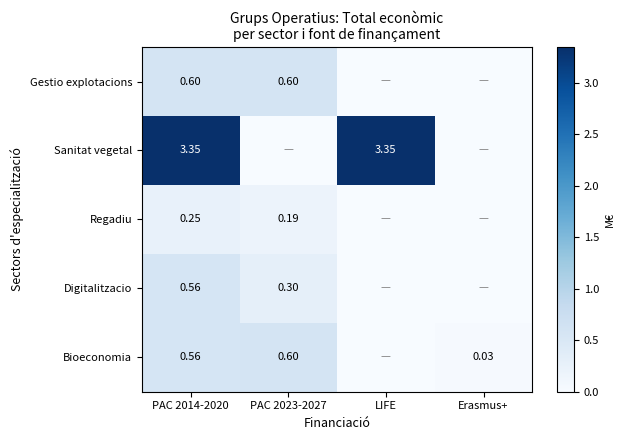

Is the value of Regadiu at PAC 2014-2020 greater than the value of Digitalitzacio at PAC 2023-2027?

No